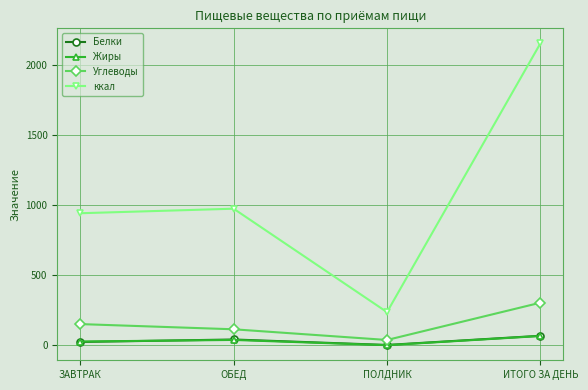

What position from the right is ЗАВТРАК?

4